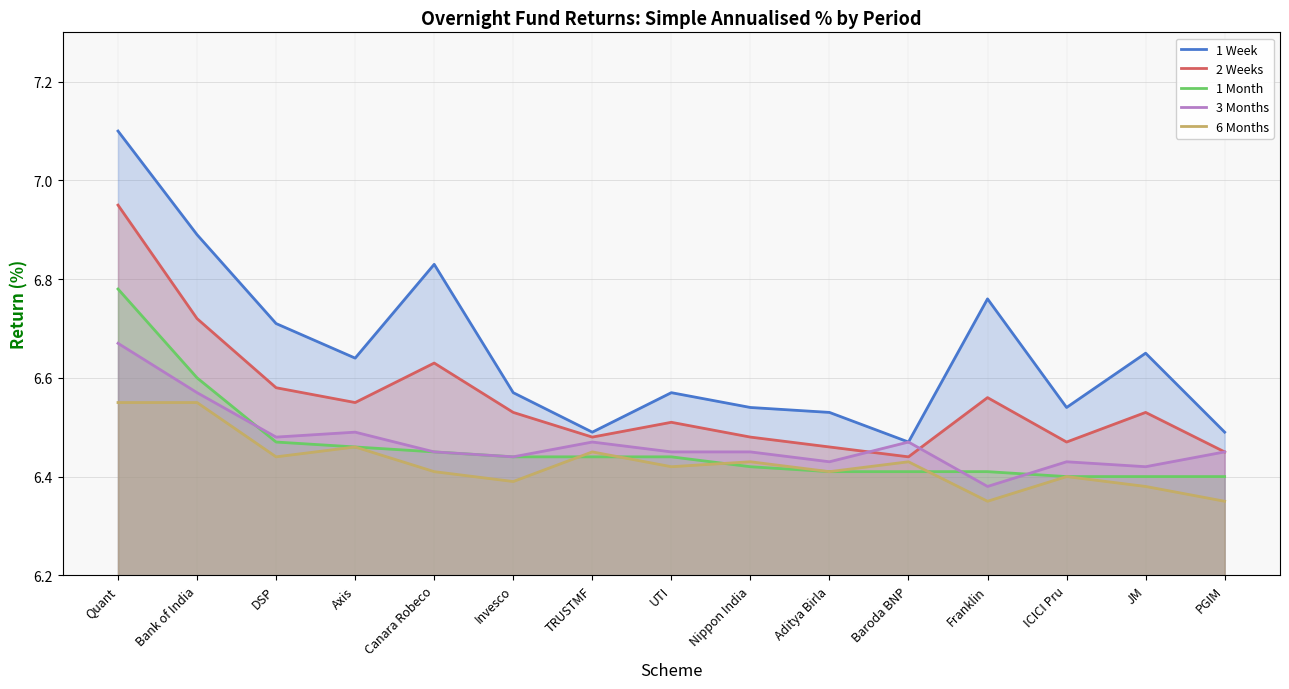

What is the minimum value shown in the chart?

6.3